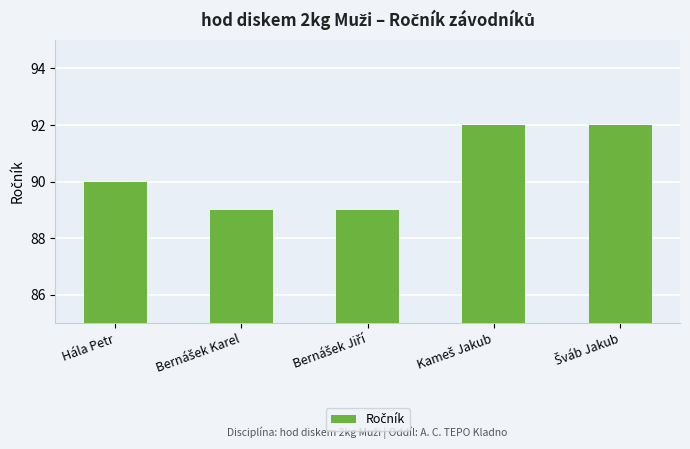

What is the maximum value shown in the chart?

92